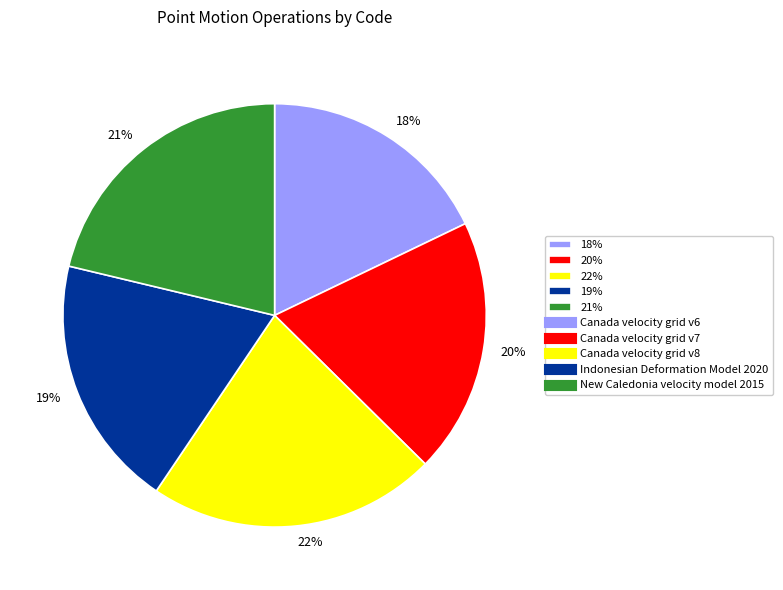

To the nearest percent, what is the difference between the largest and smallest slice percentages?

4%